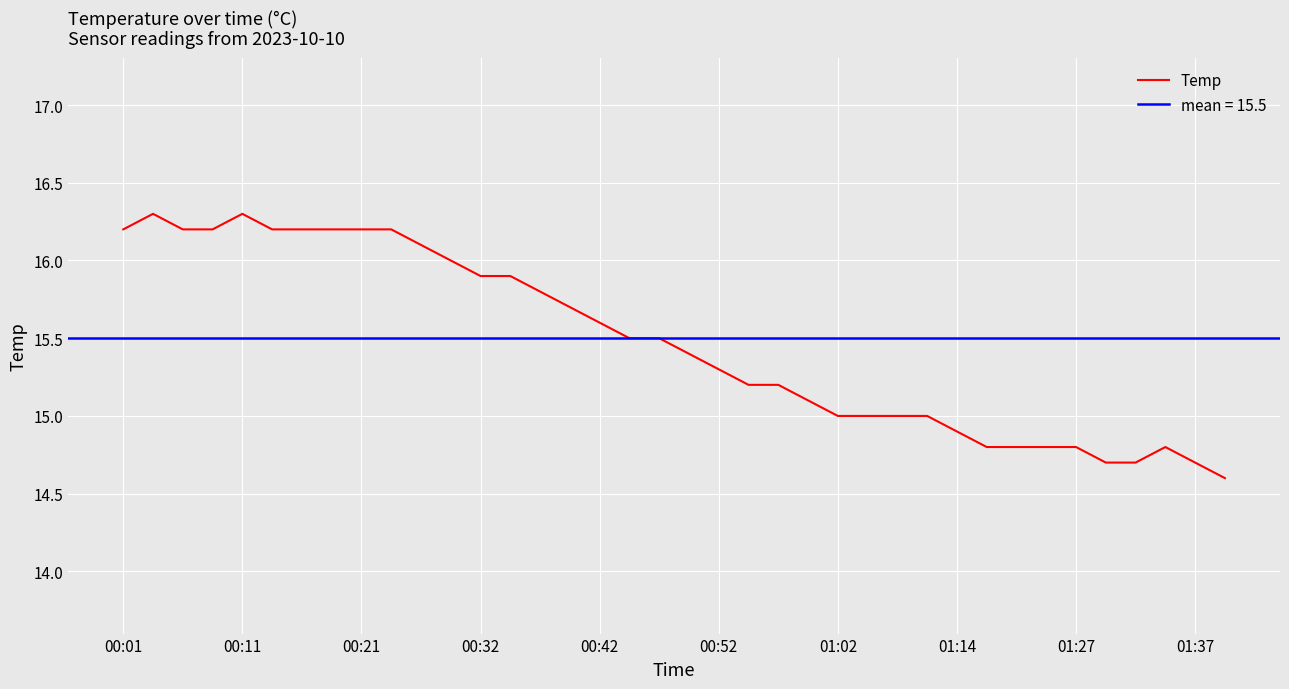

Is it true that Temp equals 24.9 at 00:42?

False